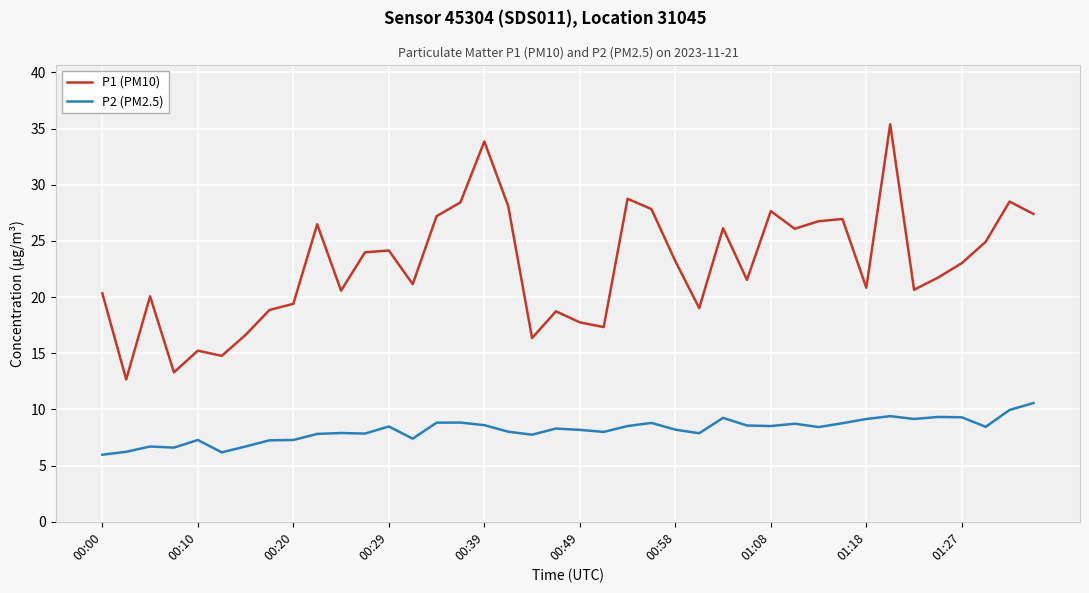

At how many categories does at least one series exceed 7?

40